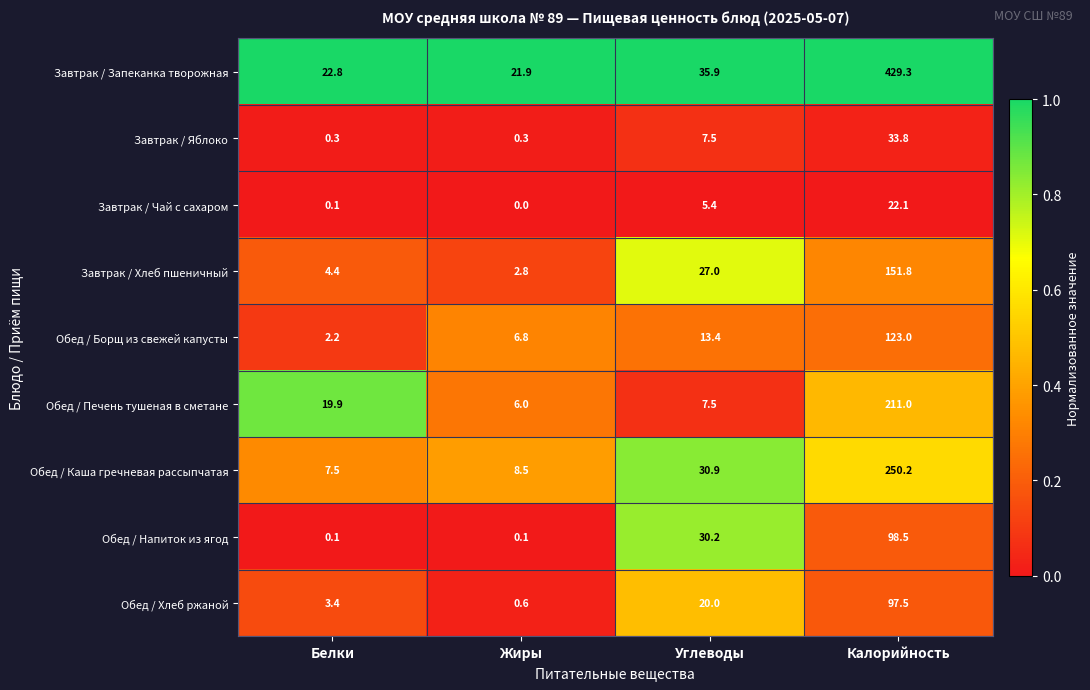

Which category has the lowest value across all series?

Жиры